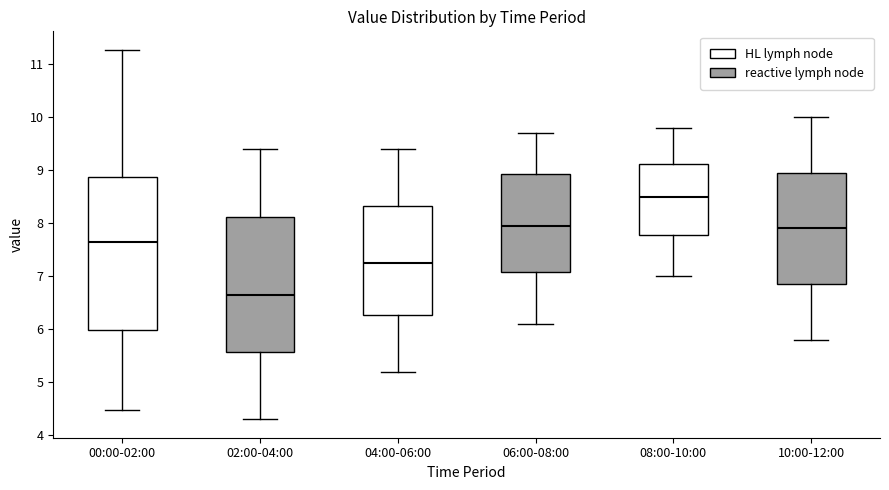

Reading left to right, transcribe this box plot: for each box, give where its median line is, the range the box spans, and where its two whiskers end, as read against the y-axis. The values are not printed on the chart, so give them approximately, as read against the axis.

00:00-02:00: median 7.7, box 6.0 to 8.9, whiskers 4.5 to 11.3
02:00-04:00: median 6.7, box 5.6 to 8.1, whiskers 4.3 to 9.4
04:00-06:00: median 7.3, box 6.3 to 8.3, whiskers 5.2 to 9.4
06:00-08:00: median 8.0, box 7.1 to 8.9, whiskers 6.1 to 9.7
08:00-10:00: median 8.5, box 7.8 to 9.1, whiskers 7.0 to 9.8
10:00-12:00: median 7.9, box 6.9 to 9.0, whiskers 5.8 to 10.0